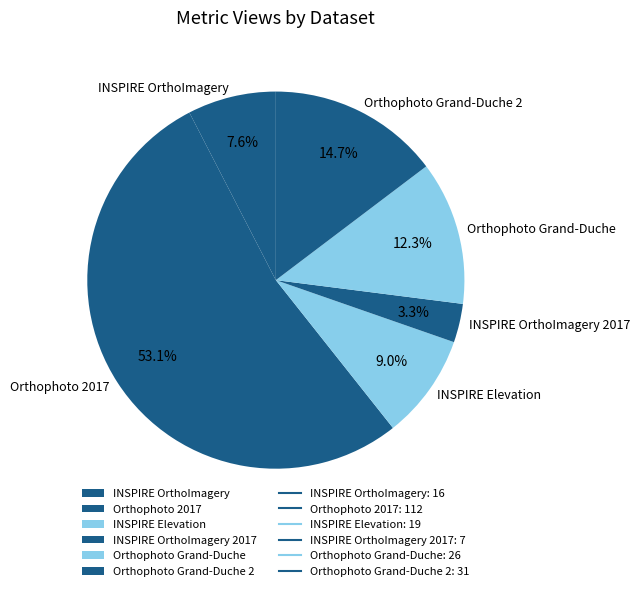

Rank the categories by value from lowest to highest.

INSPIRE OrthoImagery 2017, INSPIRE OrthoImagery, INSPIRE Elevation, Orthophoto Grand-Duche, Orthophoto Grand-Duche 2, Orthophoto 2017